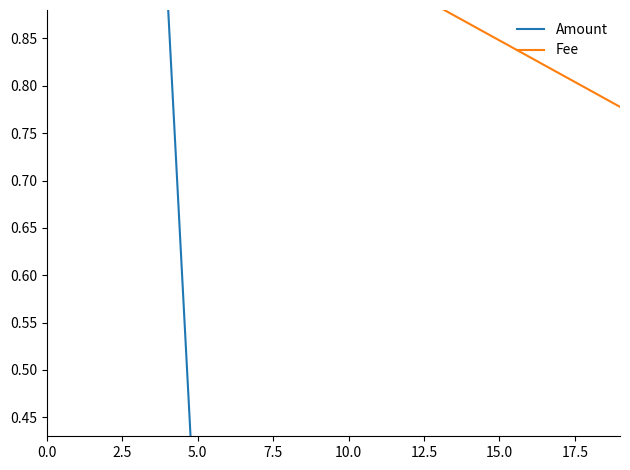

What is the spread (max minus min) of values at 16?

0.6